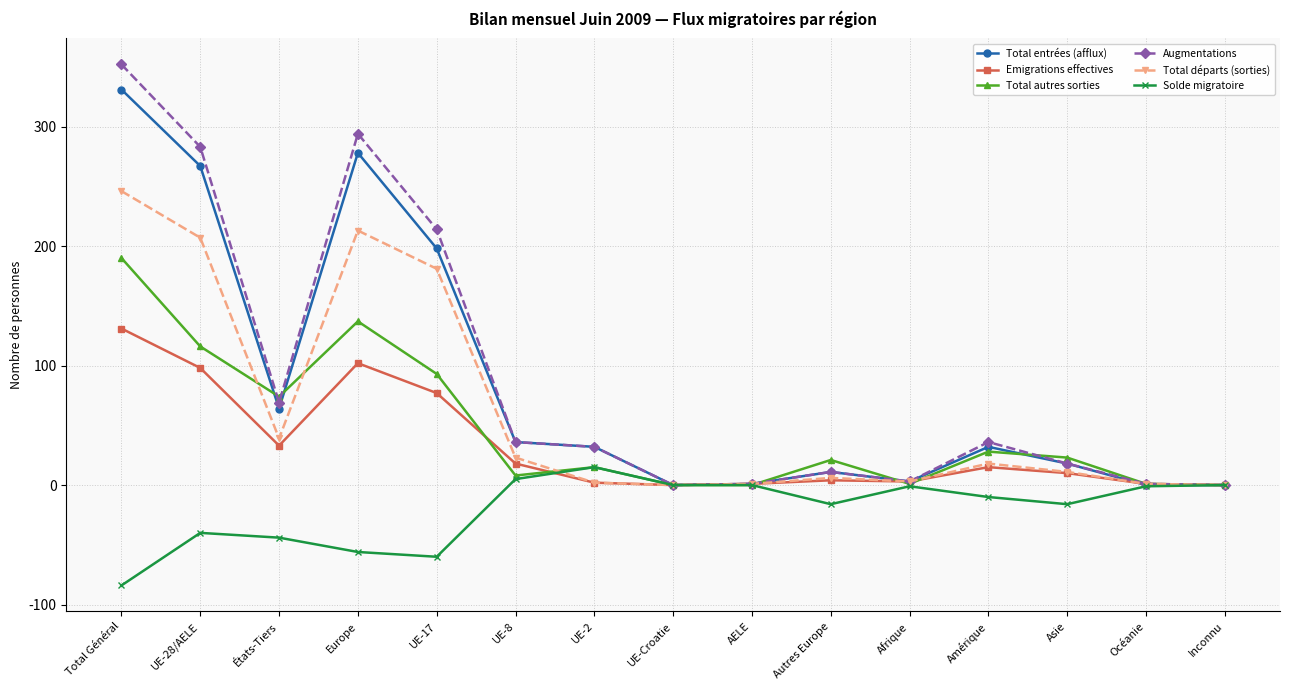

What is the greatest value displayed?

352